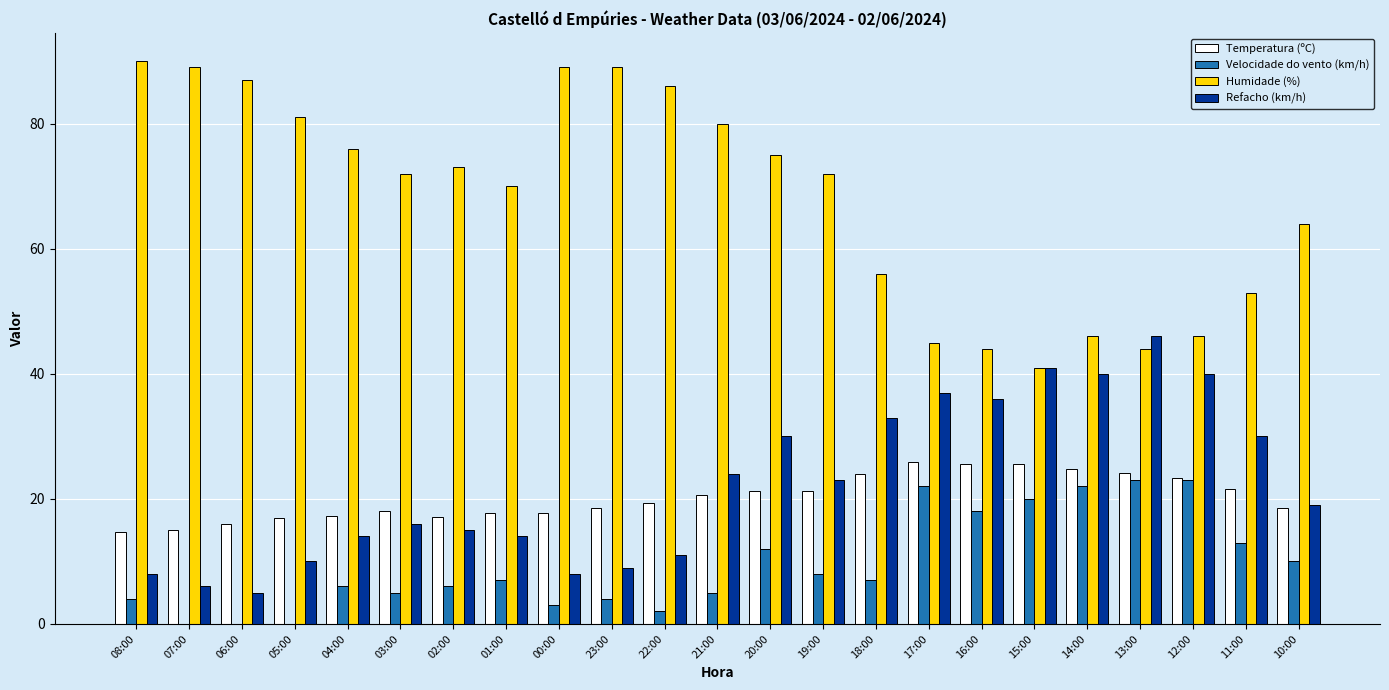

What is the total value across all series at 20:00?

138.3